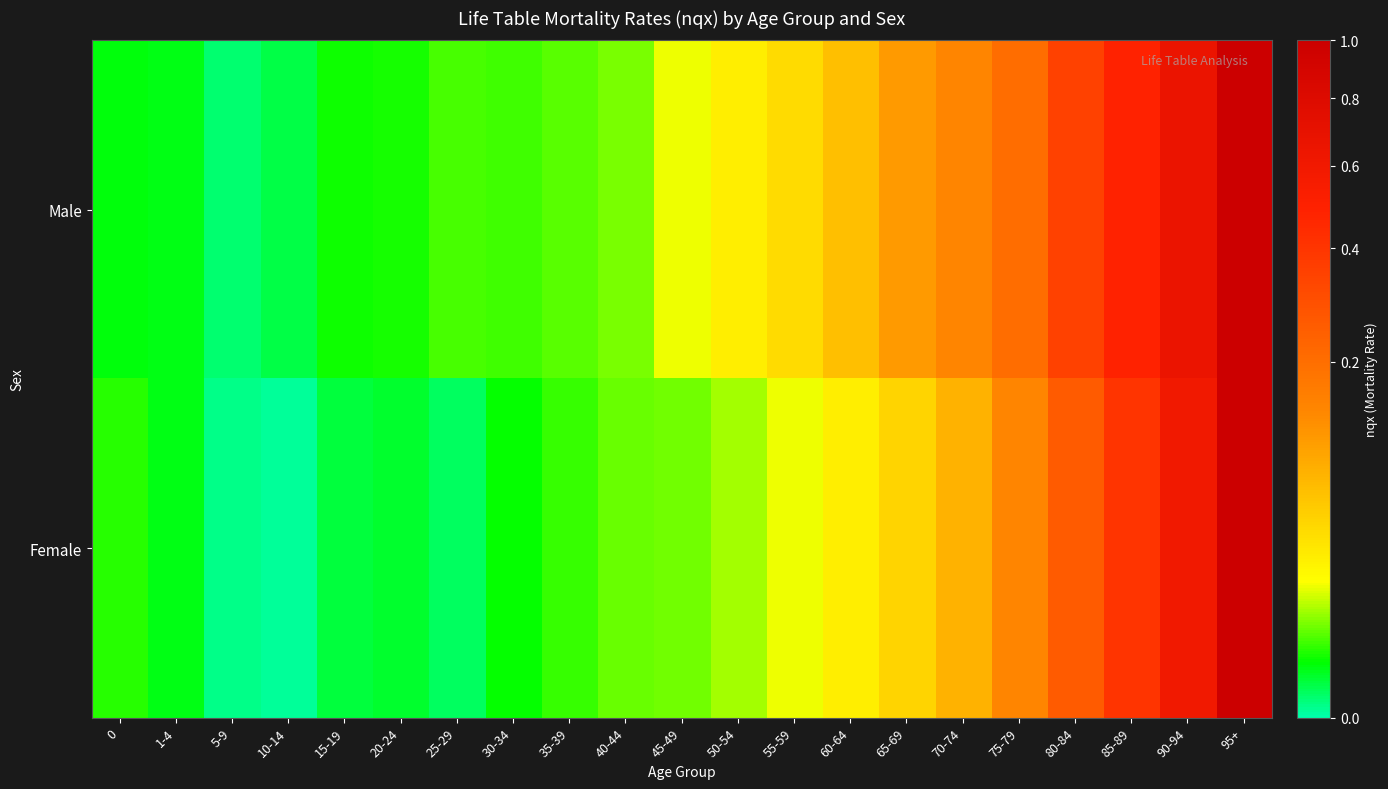

Which series changed the most between 40-44 and 45-49?

Male